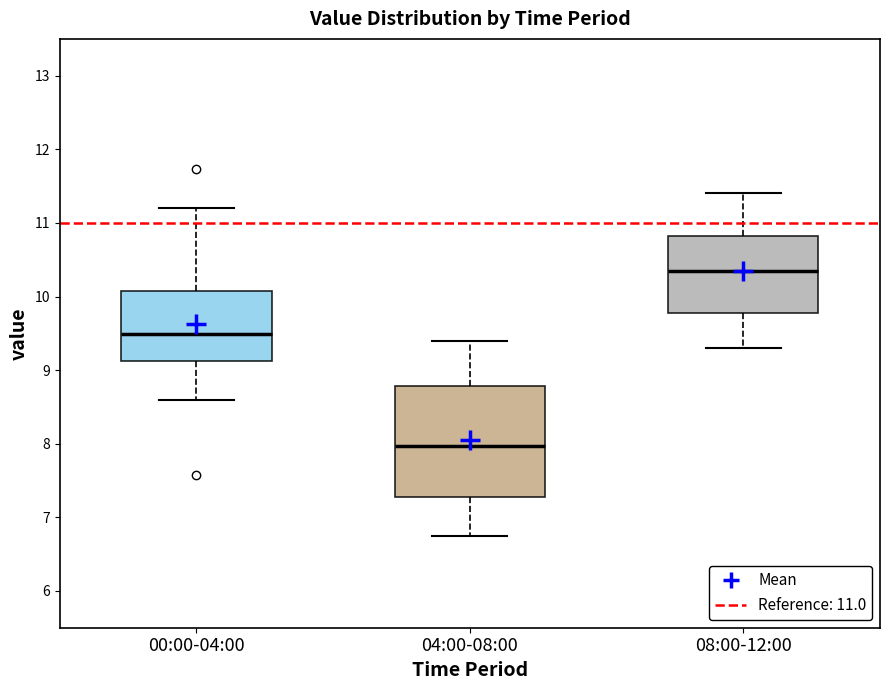

Which box's median line is the highest?

08:00-12:00